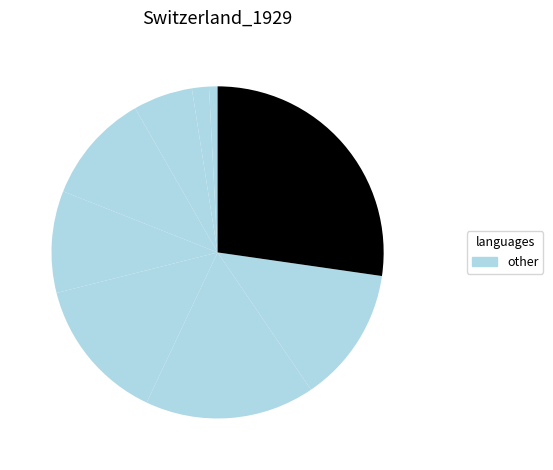

To the nearest percent, what is the difference between the largest and smallest slice percentages?

26%